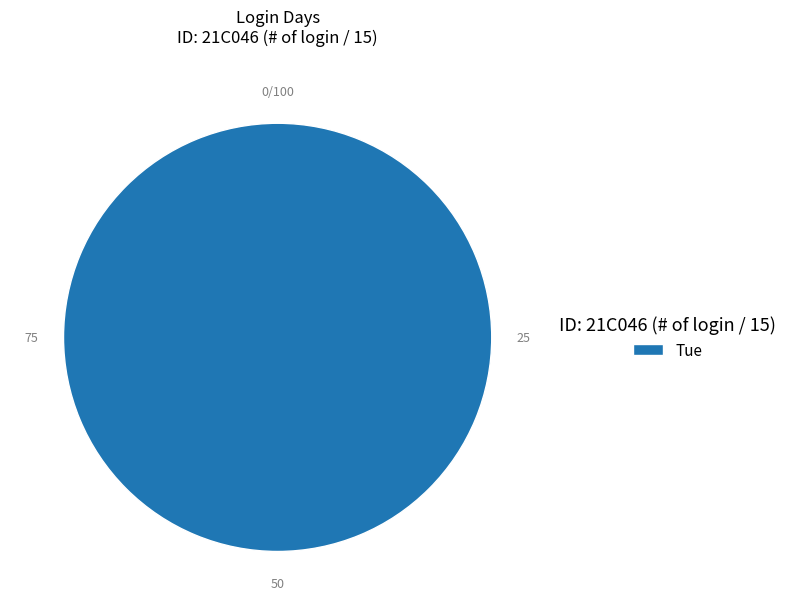

Is there a majority slice in this chart?

Yes